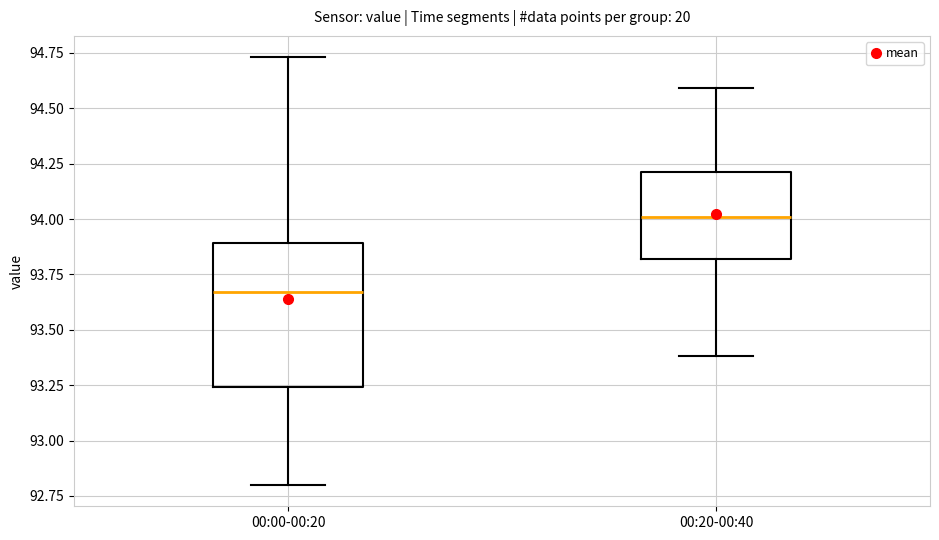

Where does the median line of the box for 00:20-00:40 sit on the y-axis? The values are not printed on the chart, so give them approximately, as read against the axis.

94.00